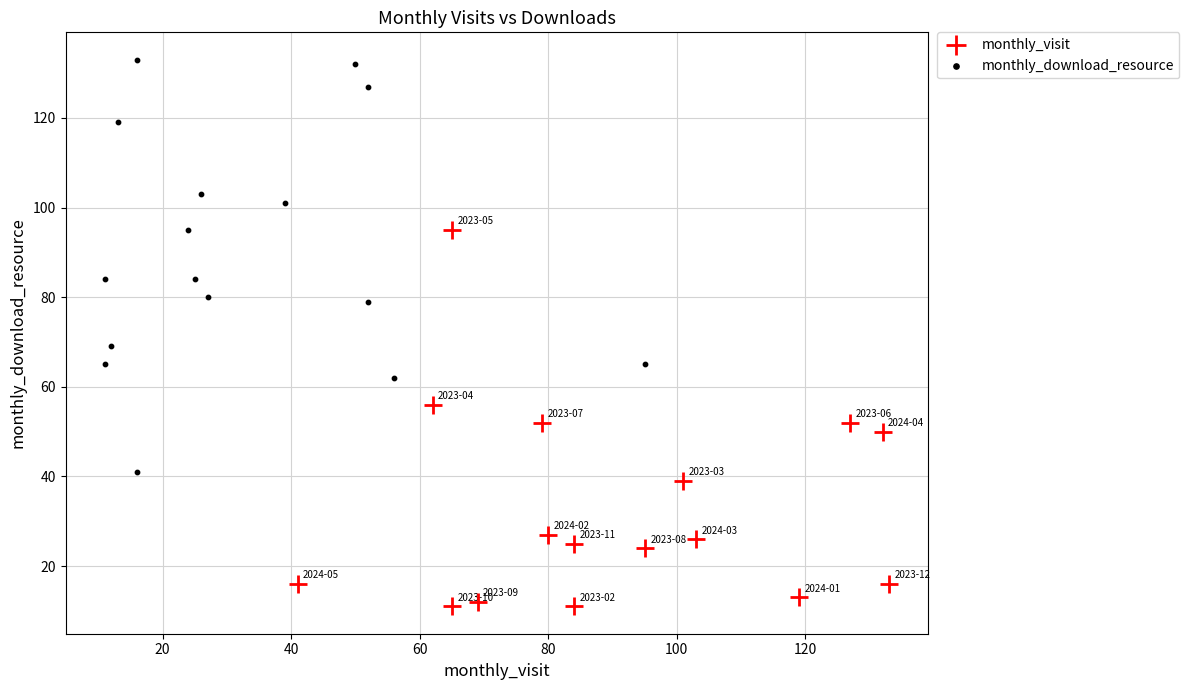

Which series has the widest spread of Y values?

monthly_download_resource